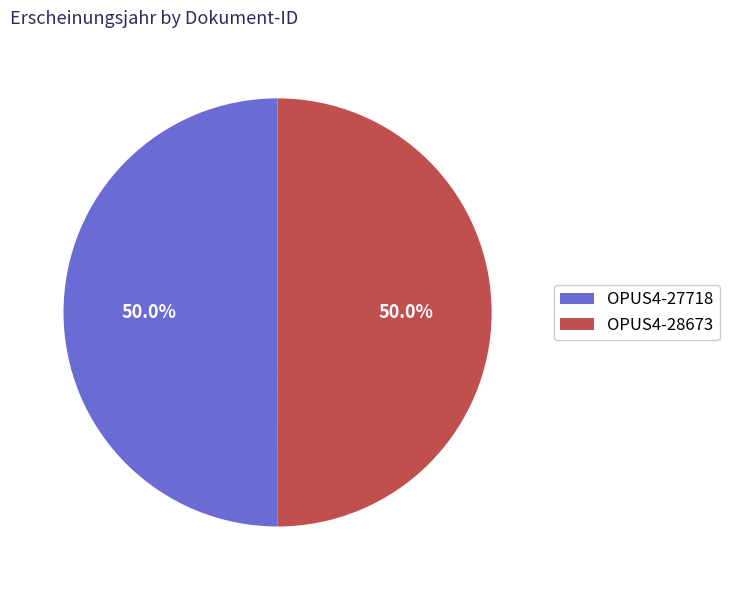

True or false: OPUS4-28673 accounts for 44% of the total.

False